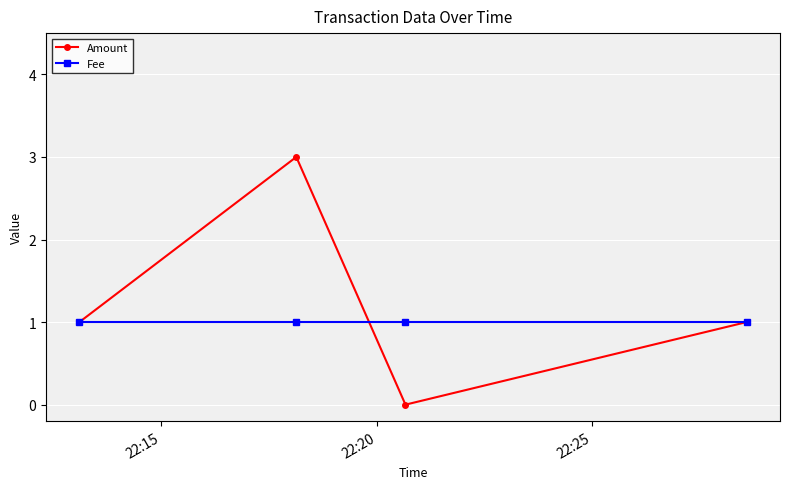

Reading left to right, what are all the values shown in this chart?

Amount: 1	3	0	1
Fee: 1	1	1	1